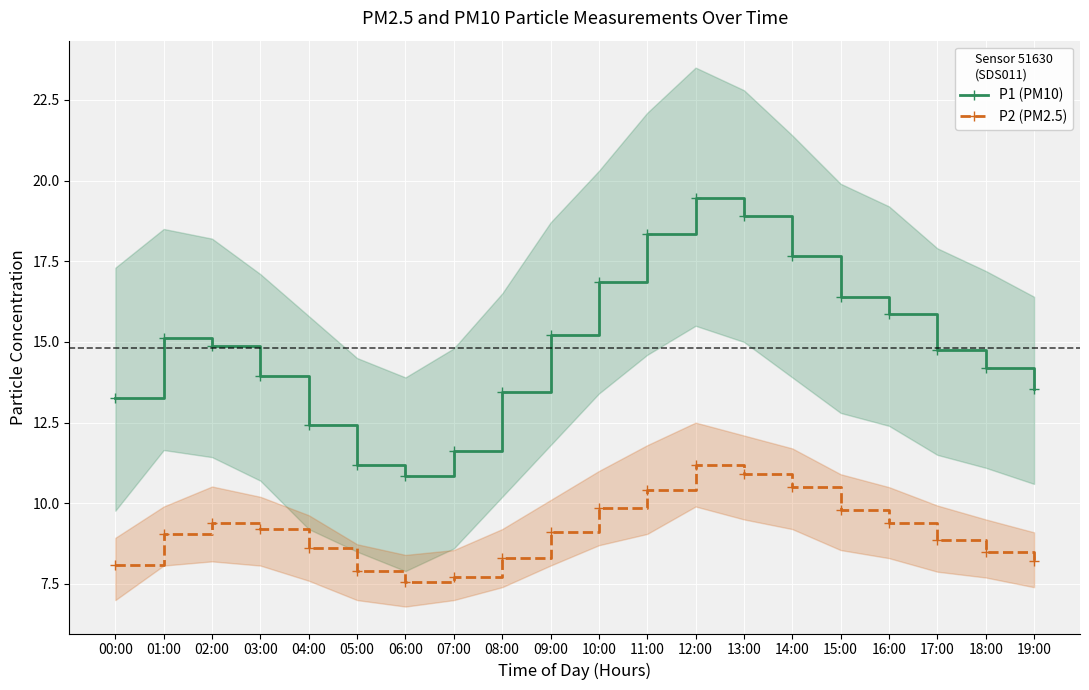

What is the label of the 5th point from the right?

15:00